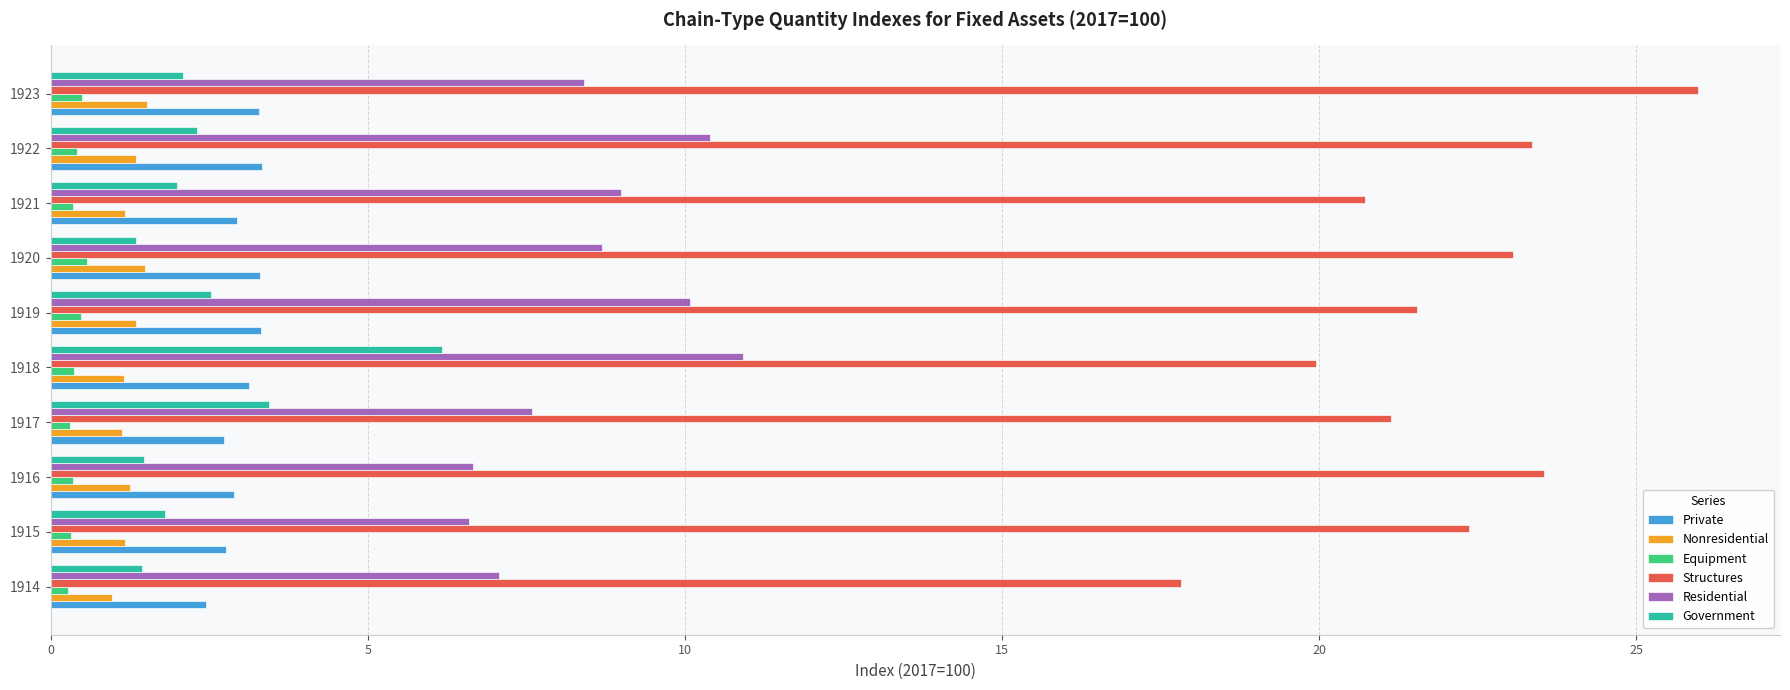

What is the difference between the maximum and minimum values in the Private series?

0.9